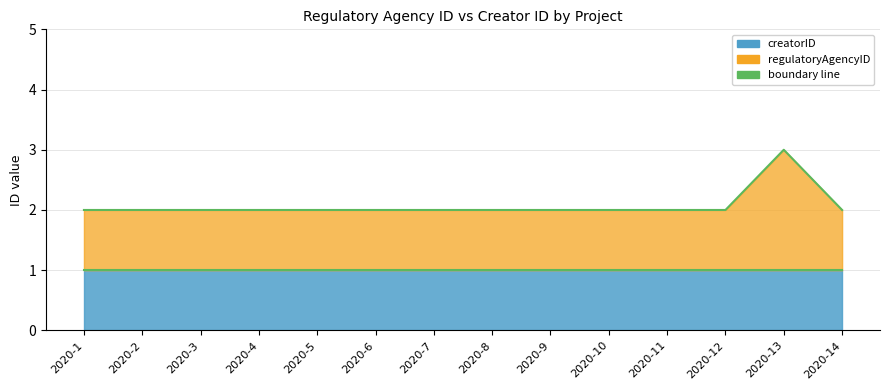

True or false: creatorID line has more than 0 points higher than both neighbors.

False